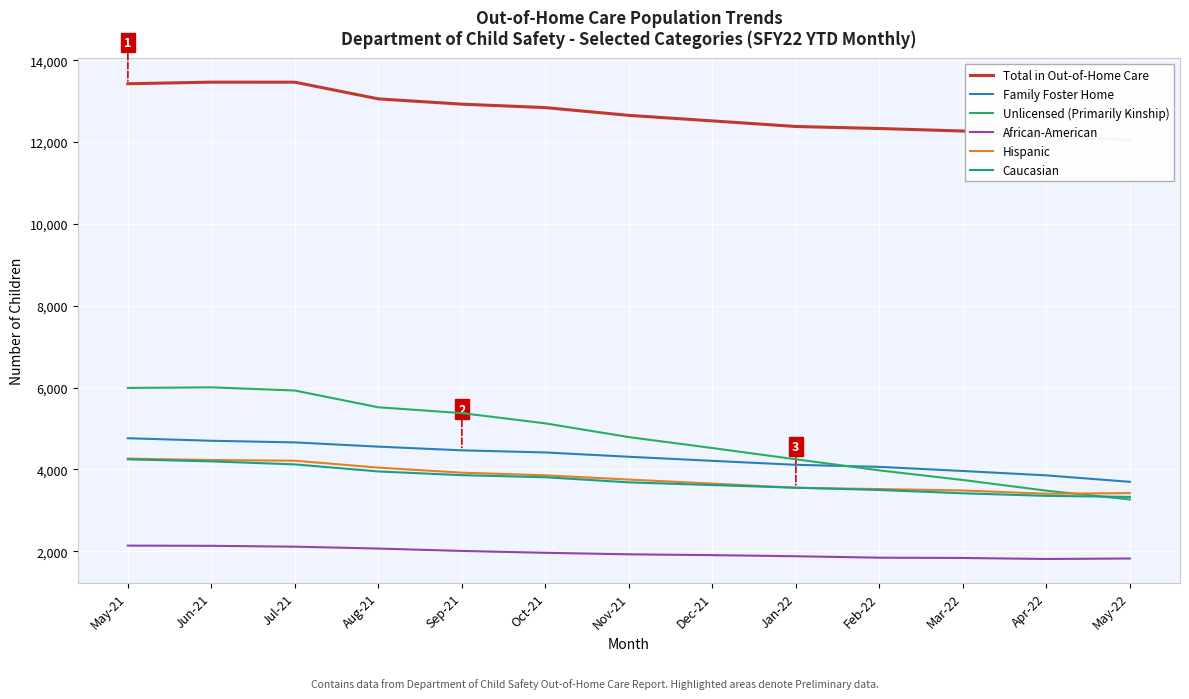

True or false: Total in Out-of-Home Care has more than 0 points higher than both neighbors.

True